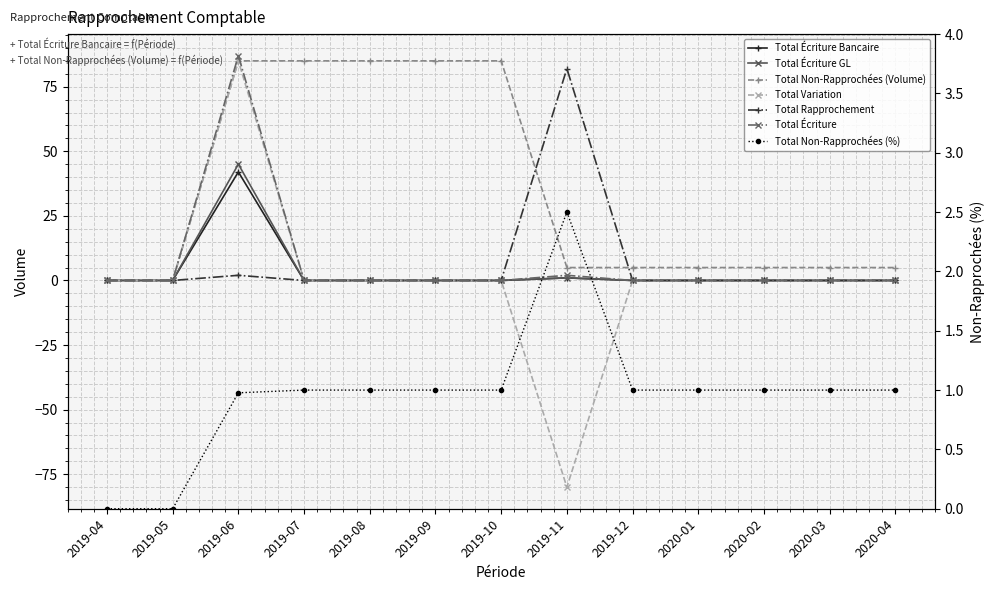

Which series changed the most between 2019-08 and 2020-01?

Total Non-Rapprochées (Volume)